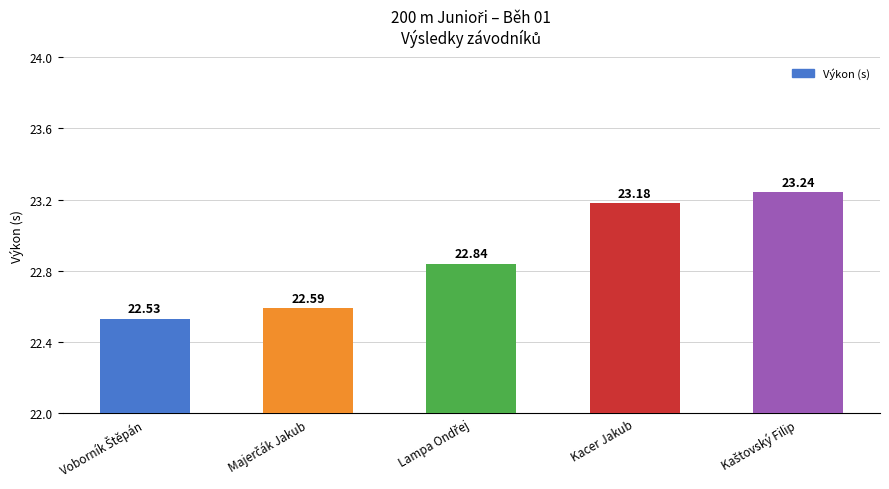

What is the label of the 2nd bar from the right?

Kacer Jakub